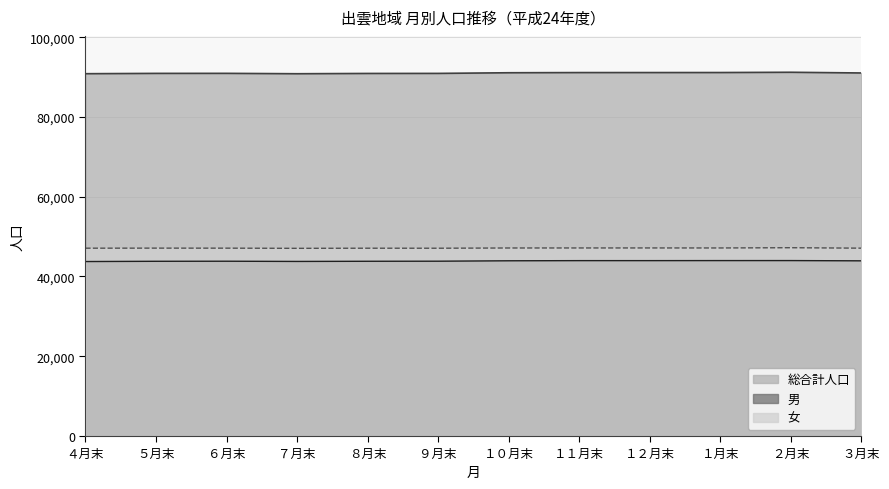

List the series in order of their peak value, highest first.

総合計人口, 女, 男